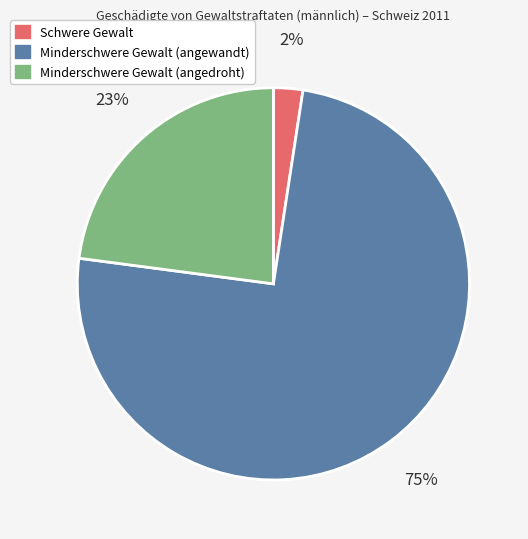

To the nearest percent, what is the average slice percentage?

33%